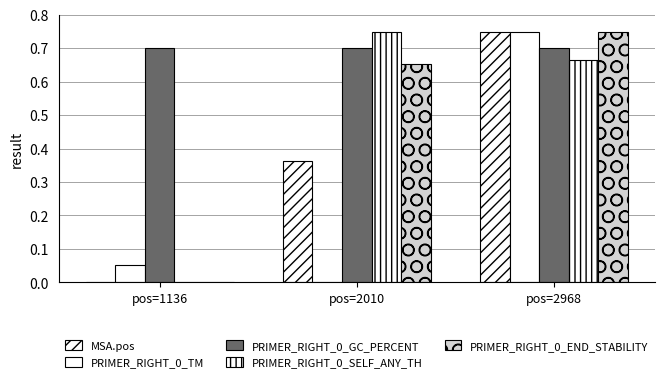

Are the bars grouped side by side (vs. stacked)?

Yes